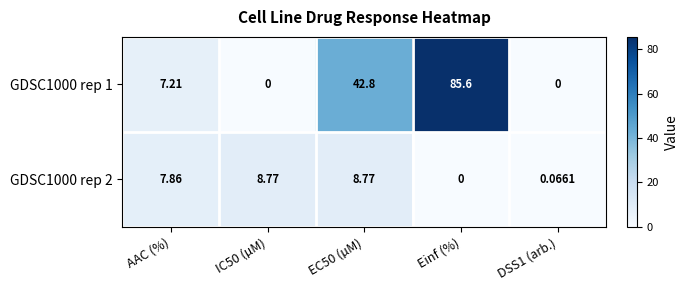

Rank the series at IC50 (µM) from highest to lowest value.

GDSC1000 rep 2, GDSC1000 rep 1